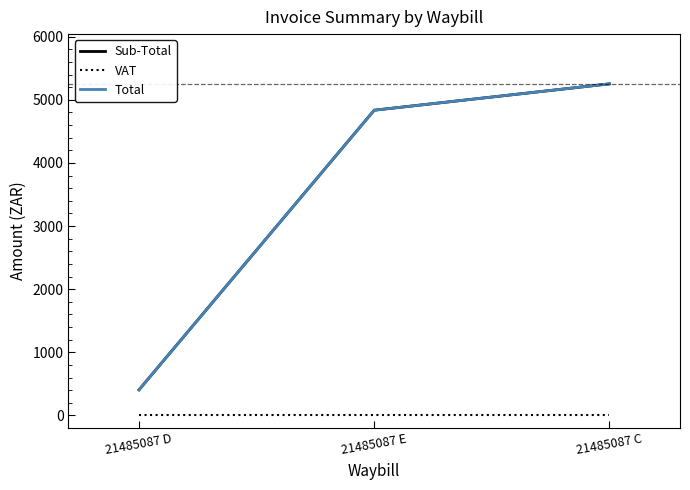

At which category is the sum across all series the highest?

21485087 C